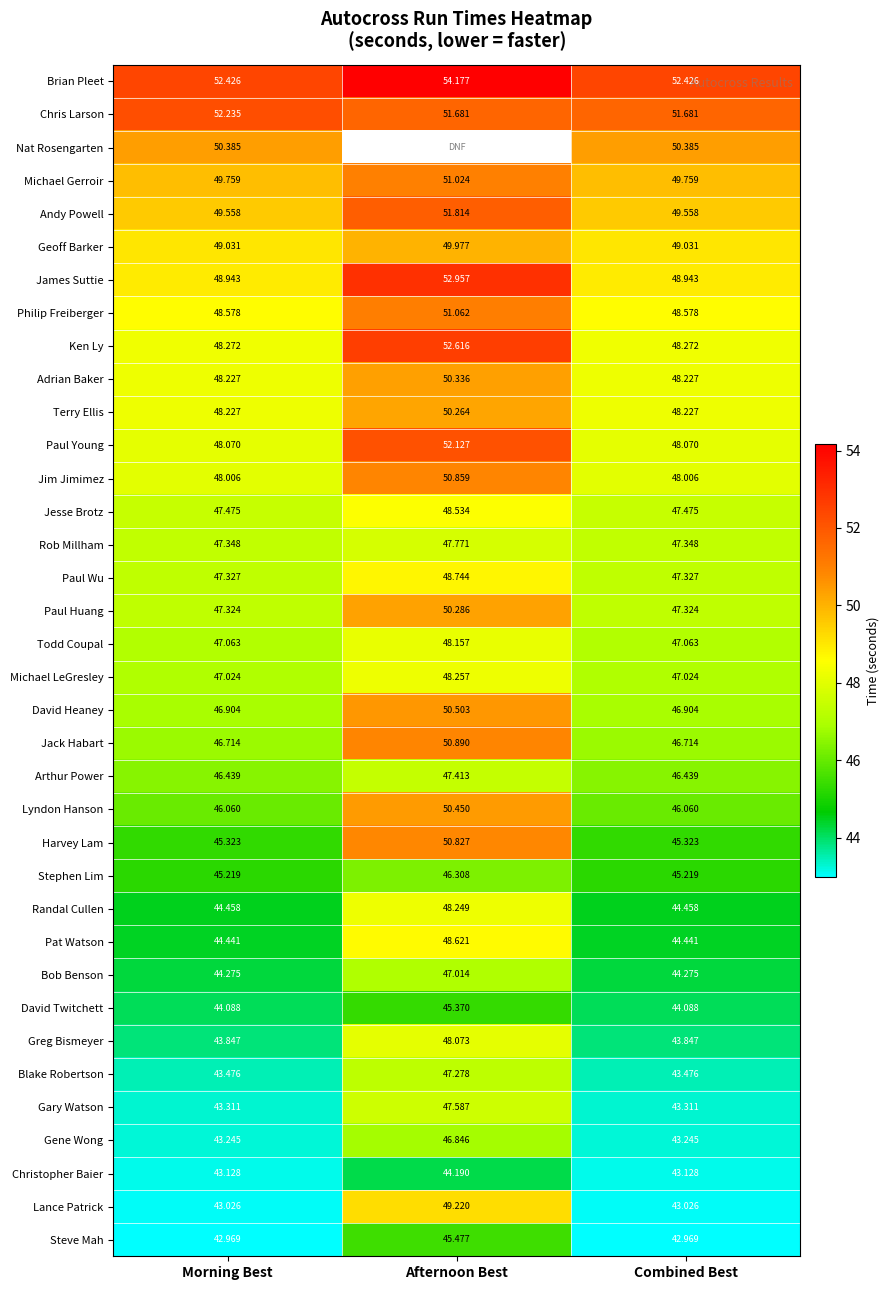

At which category does the chart reach its minimum across all series?

Morning Best